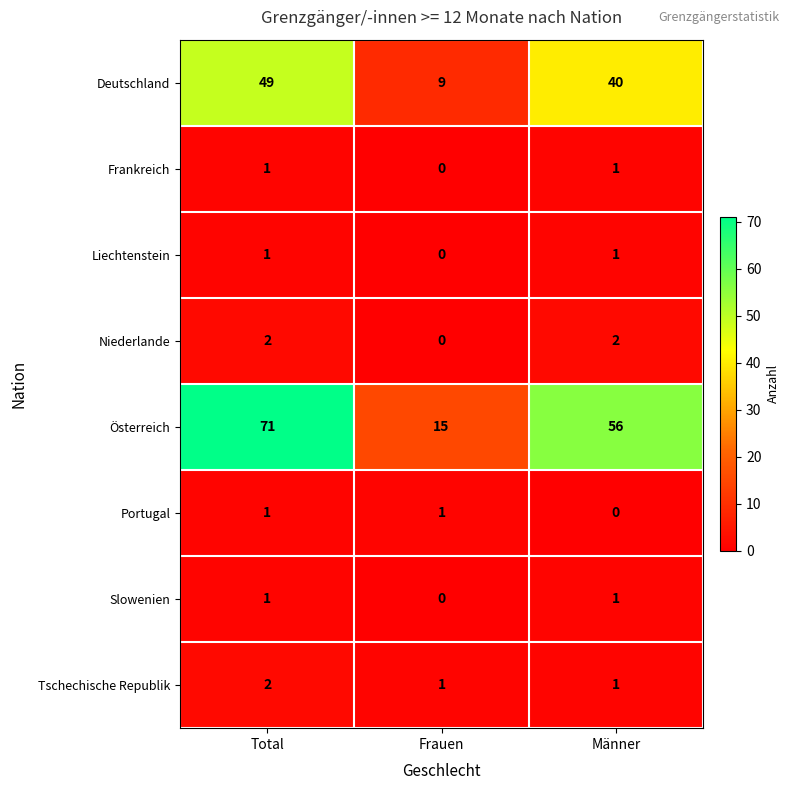

The value of Tschechische Republik at Total is 1. True or false?

False